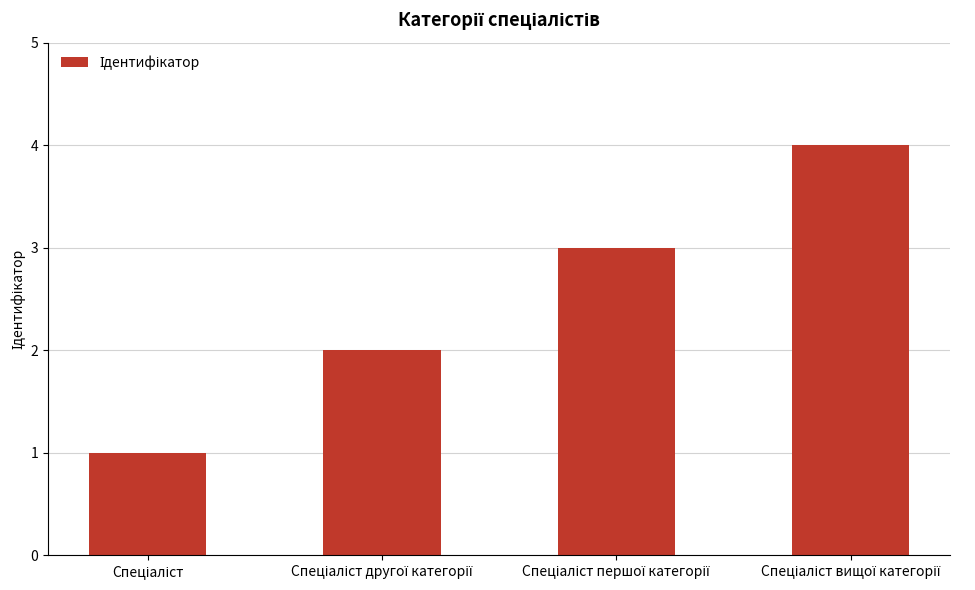

What is the sum of all values?

10